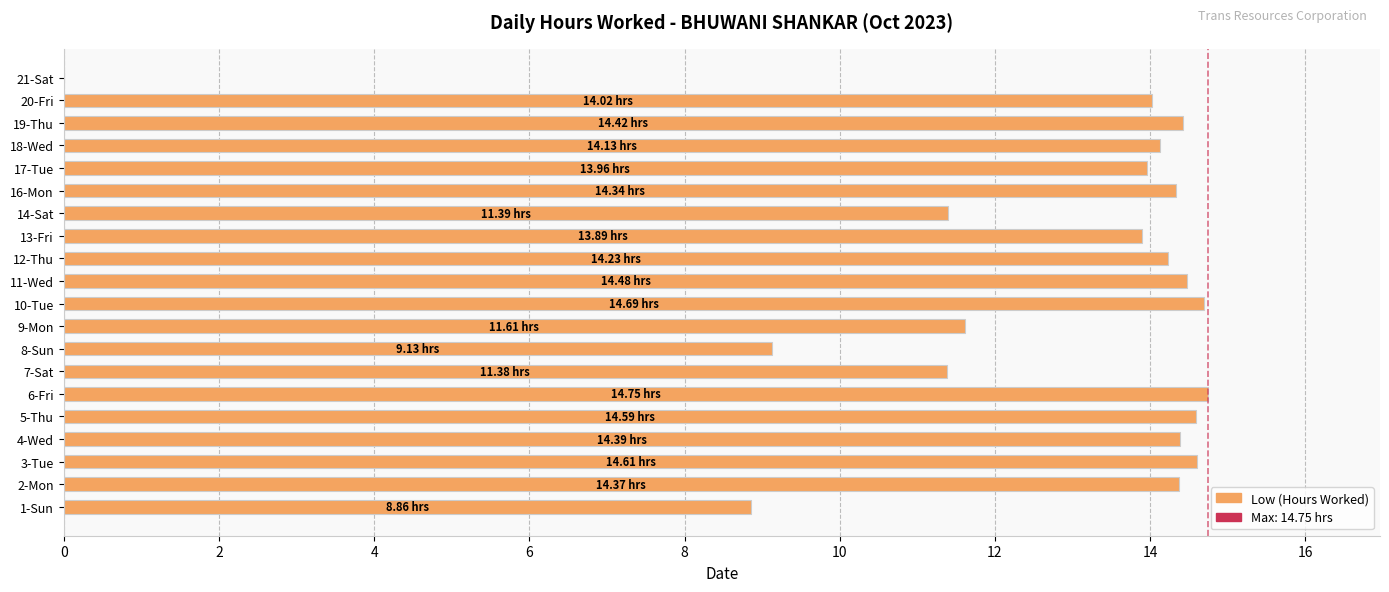

What is the average value?

12.7